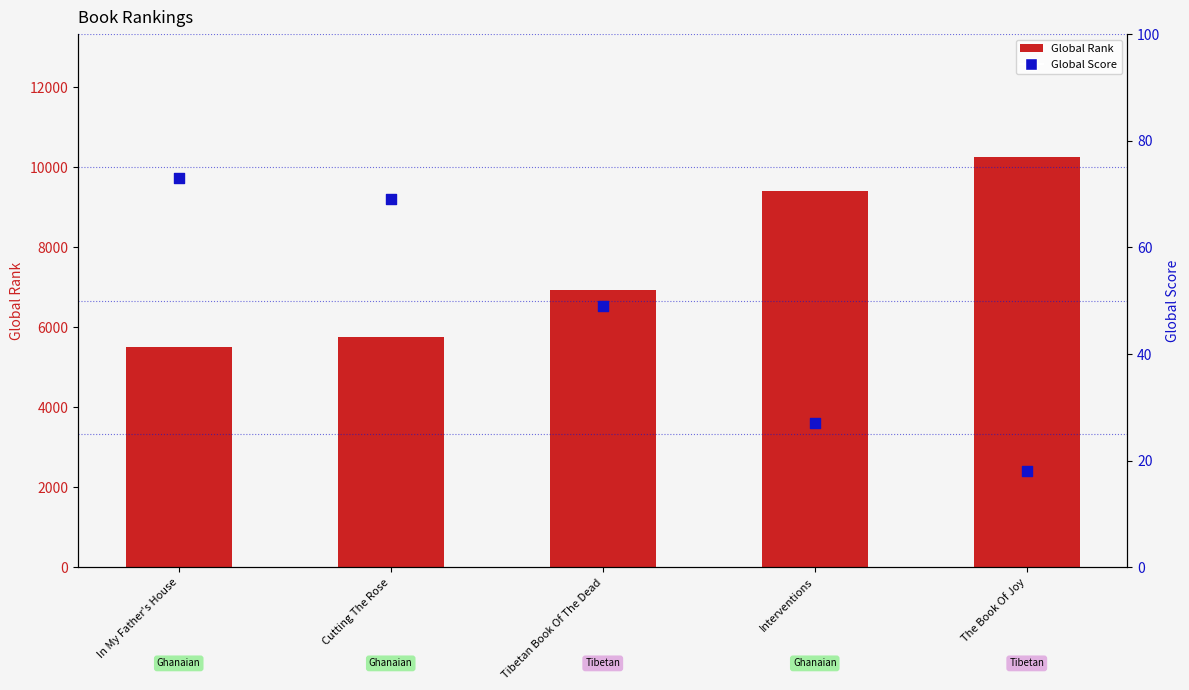

Which series has the largest total across all categories?

Global Rank